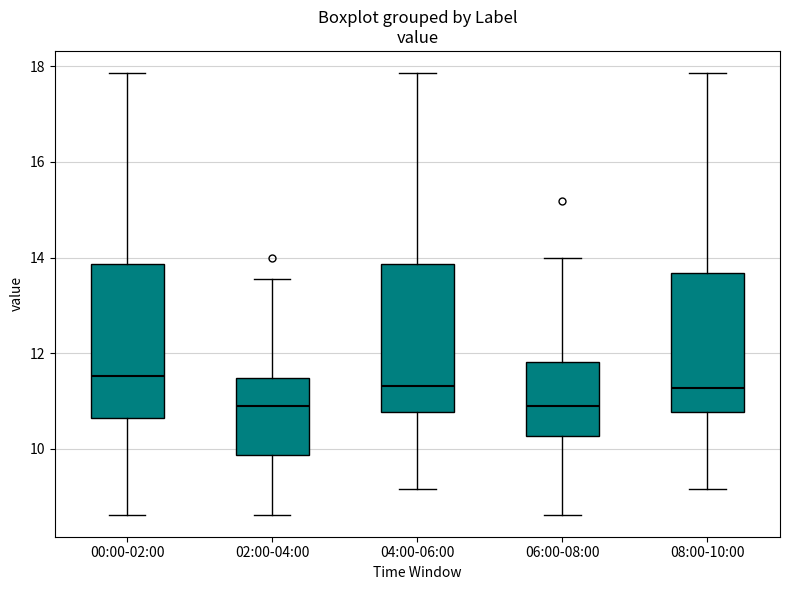

Reading left to right, transcribe this box plot: for each box, give where its median line is, the range the box spans, and where its two whiskers end, as read against the y-axis. The values are not printed on the chart, so give them approximately, as read against the axis.

00:00-02:00: median 11.6, box 10.6 to 13.8, whiskers 8.6 to 17.8
02:00-04:00: median 10.8, box 9.8 to 11.4, whiskers 8.6 to 13.6
04:00-06:00: median 11.4, box 10.8 to 13.8, whiskers 9.2 to 17.8
06:00-08:00: median 10.8, box 10.2 to 11.8, whiskers 8.6 to 14.0
08:00-10:00: median 11.2, box 10.8 to 13.6, whiskers 9.2 to 17.8